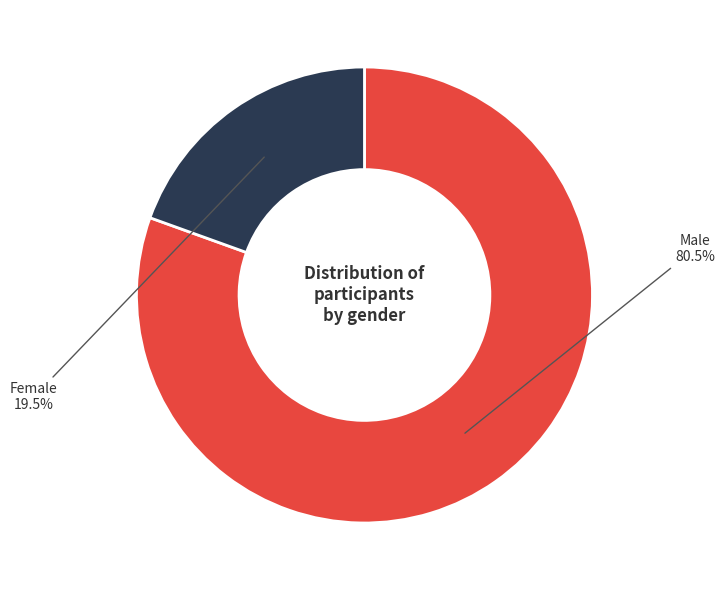

Is there any slice that represents more than half of the pie?

Yes